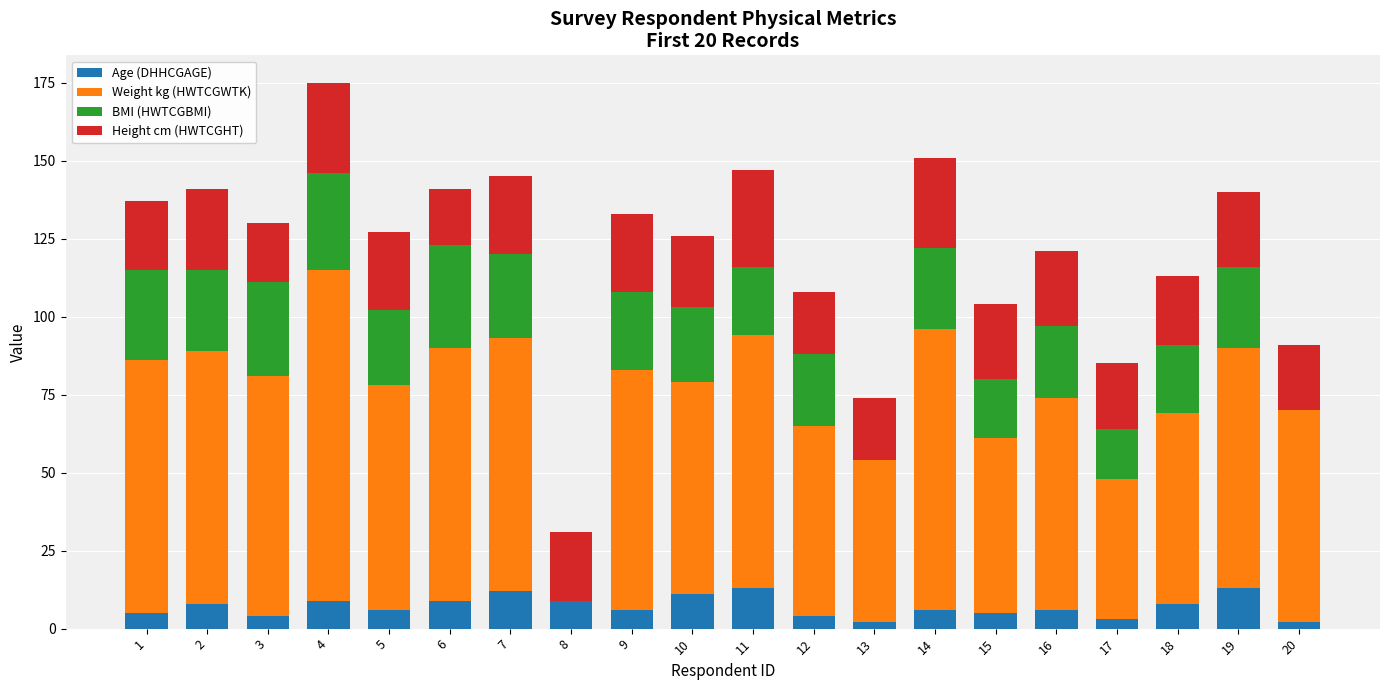

How many categories are shown in the chart?

20